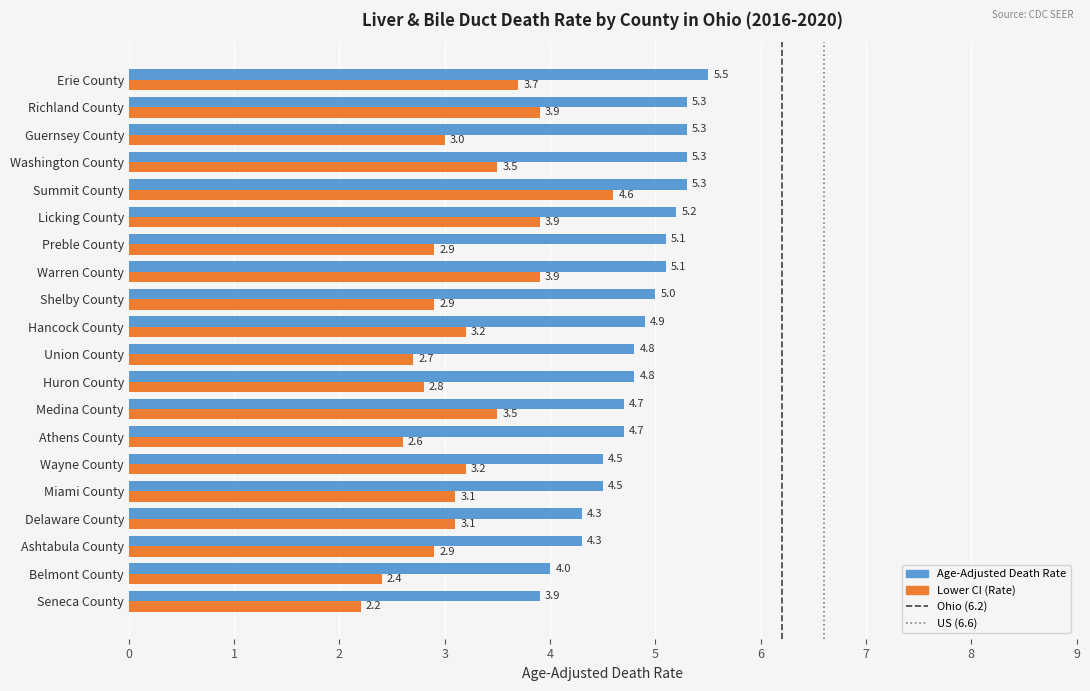

What is the difference between the Age-Adjusted Death Rate values at Belmont County and Licking County?

1.2